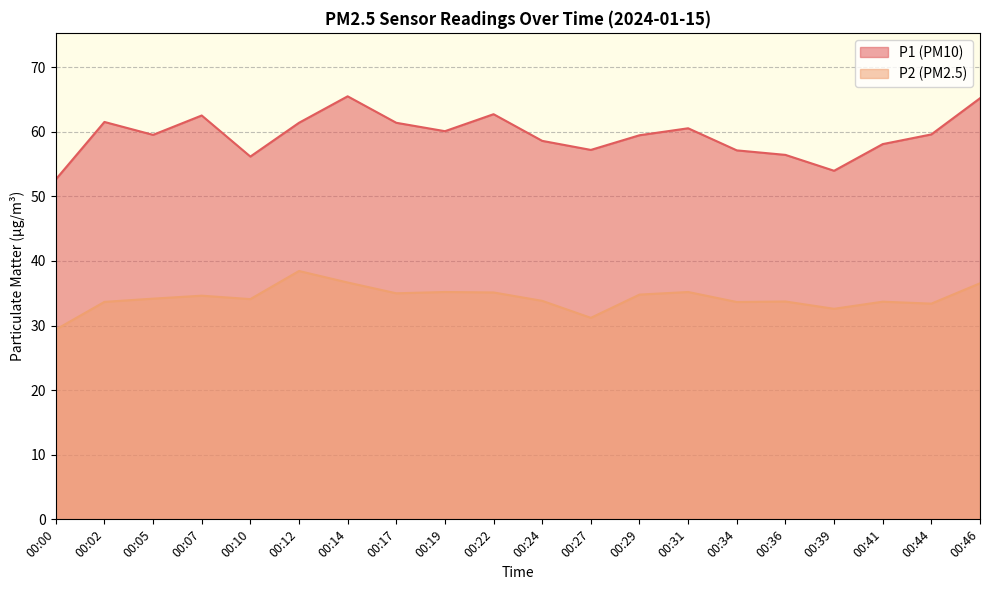

Which series has the largest total across all categories?

P1 (PM10)